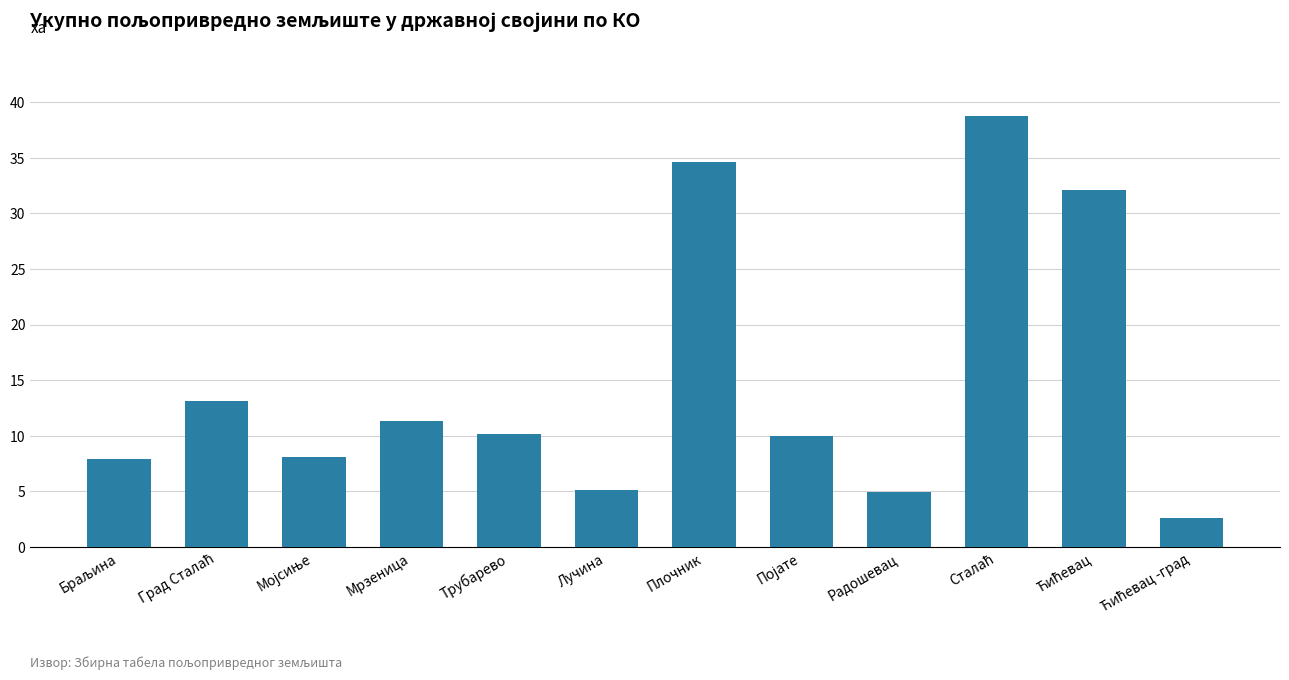

Does the chart contain any negative values?

No